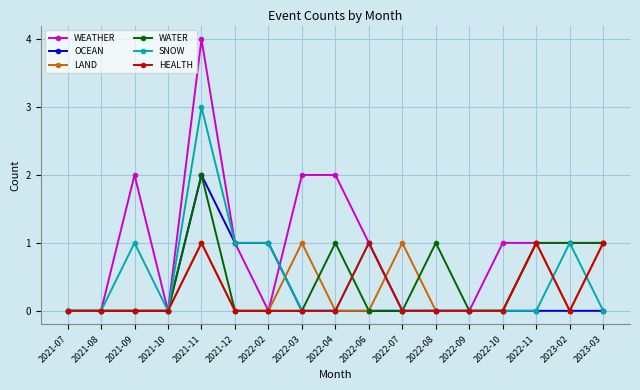

What is the total value across all series at 2022-03?

3